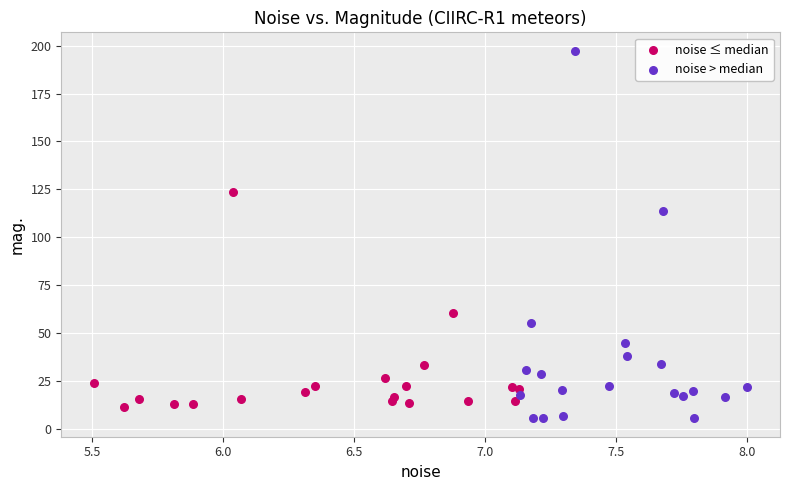

Which series has the largest Y range (max minus min)?

noise > median